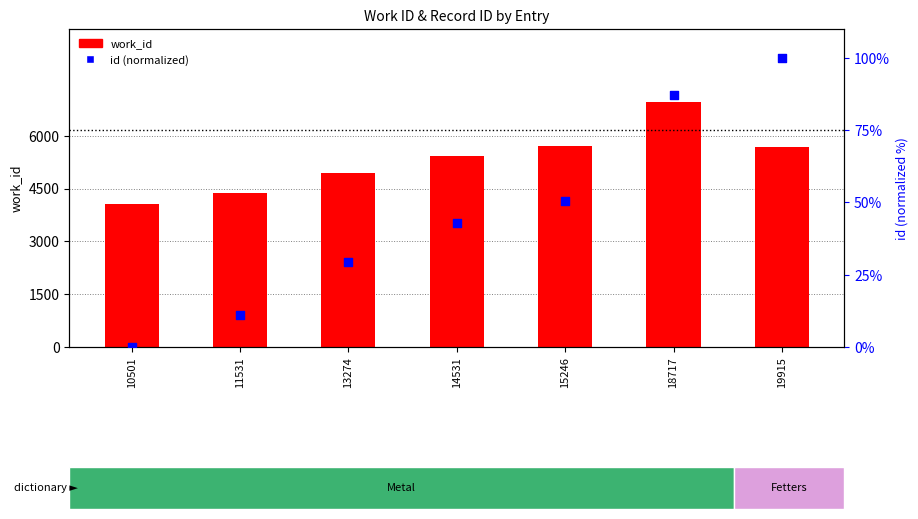

At how many categories does at least one series exceed 122?

7